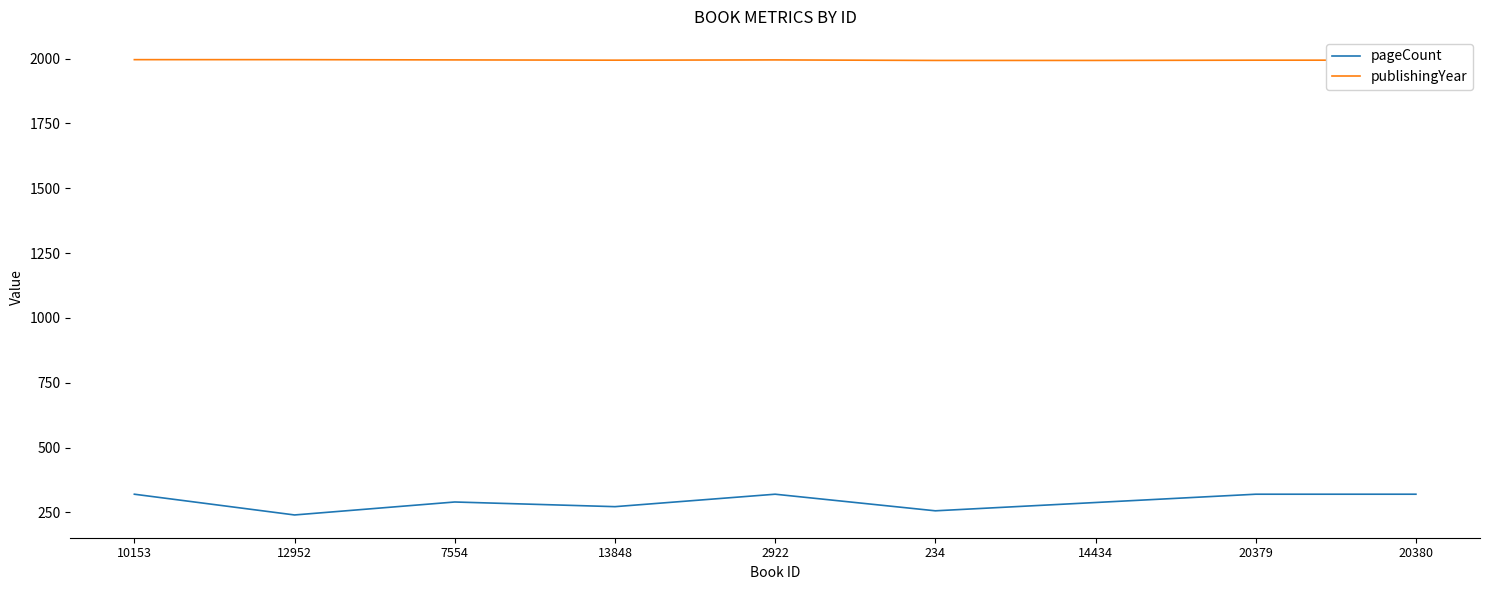

What are all the series names shown in the legend?

pageCount, publishingYear